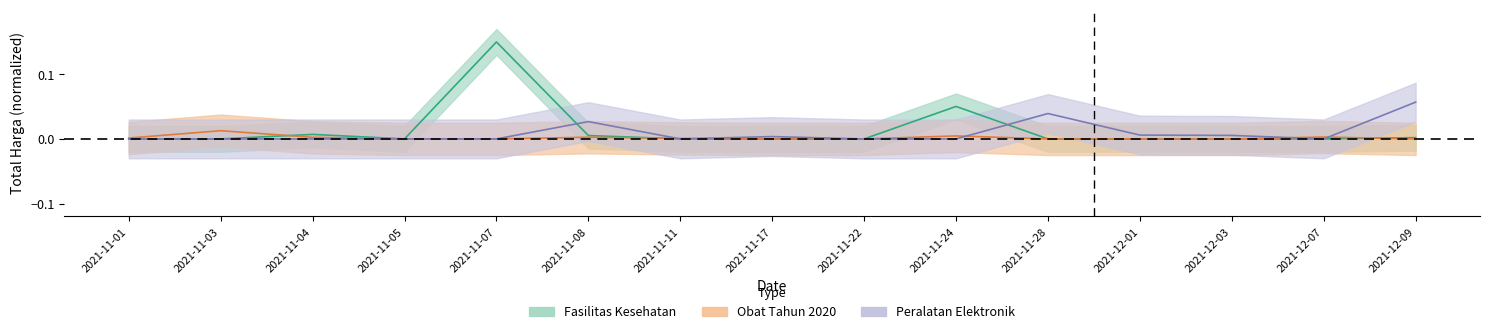

How many interior local valleys does the Fasilitas Kesehatan series have?

1